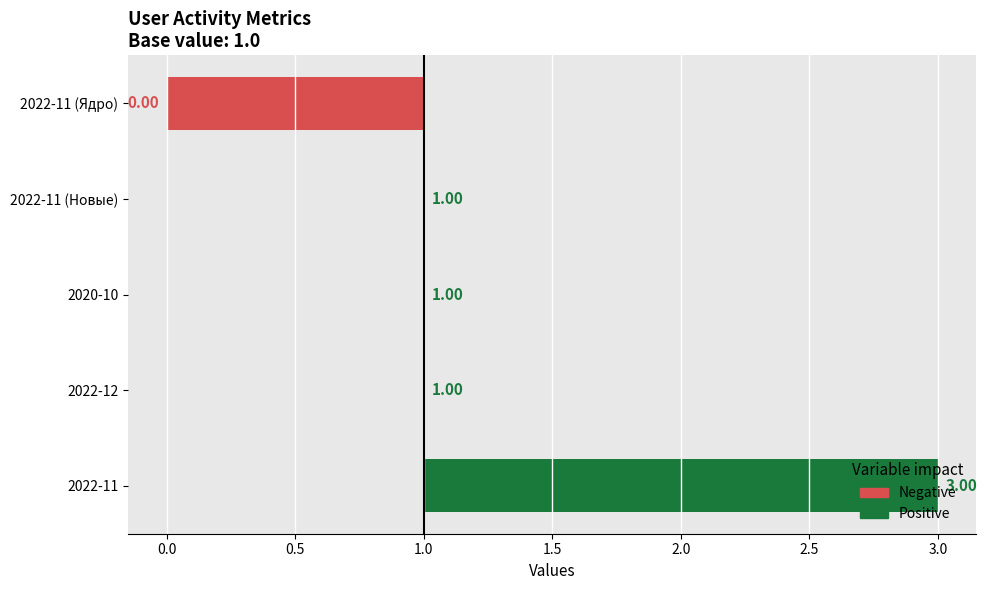

The chart shows a value of 0 at 2020-10. True or false?

True